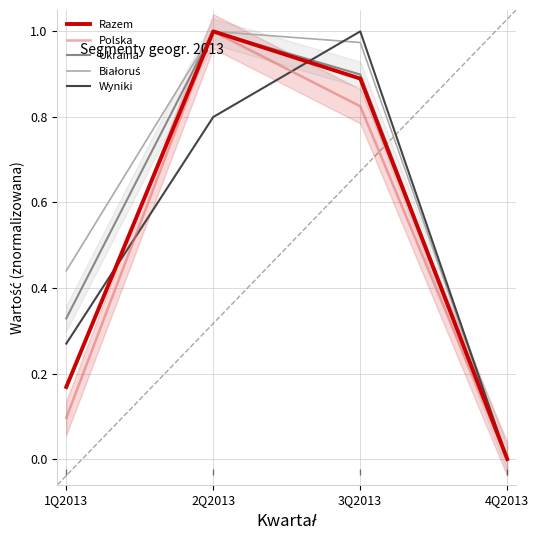

Between 3Q2013 and 4Q2013, which is larger?

3Q2013